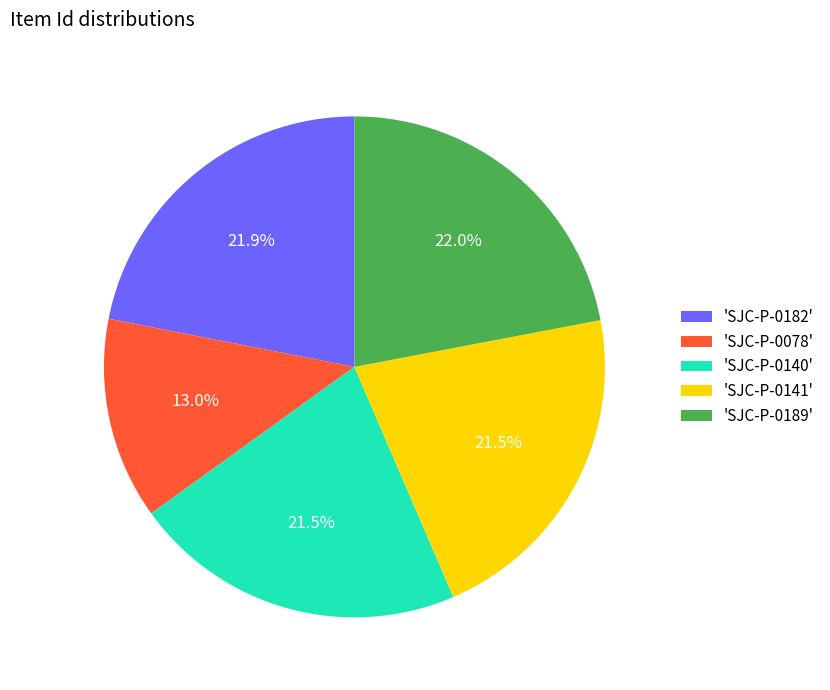

Combined, what portion of the pie is 'SJC-P-0078' and 'SJC-P-0182'?

34.9%